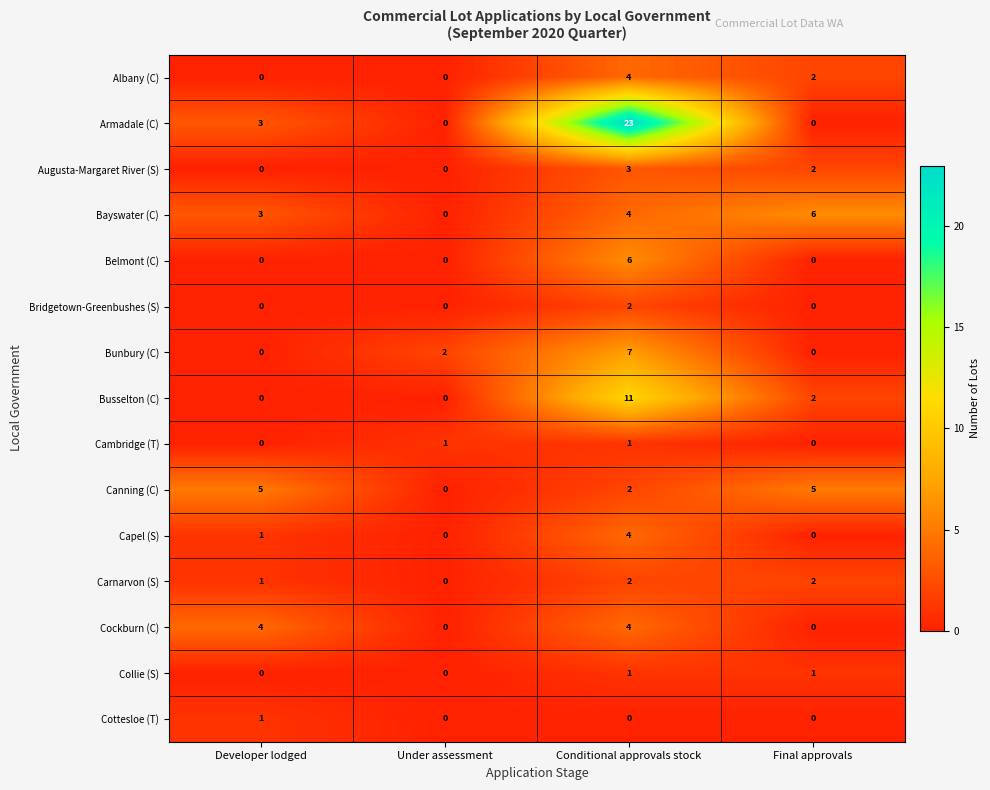

The value of Cambridge (T) at Developer lodged is 1. True or false?

False